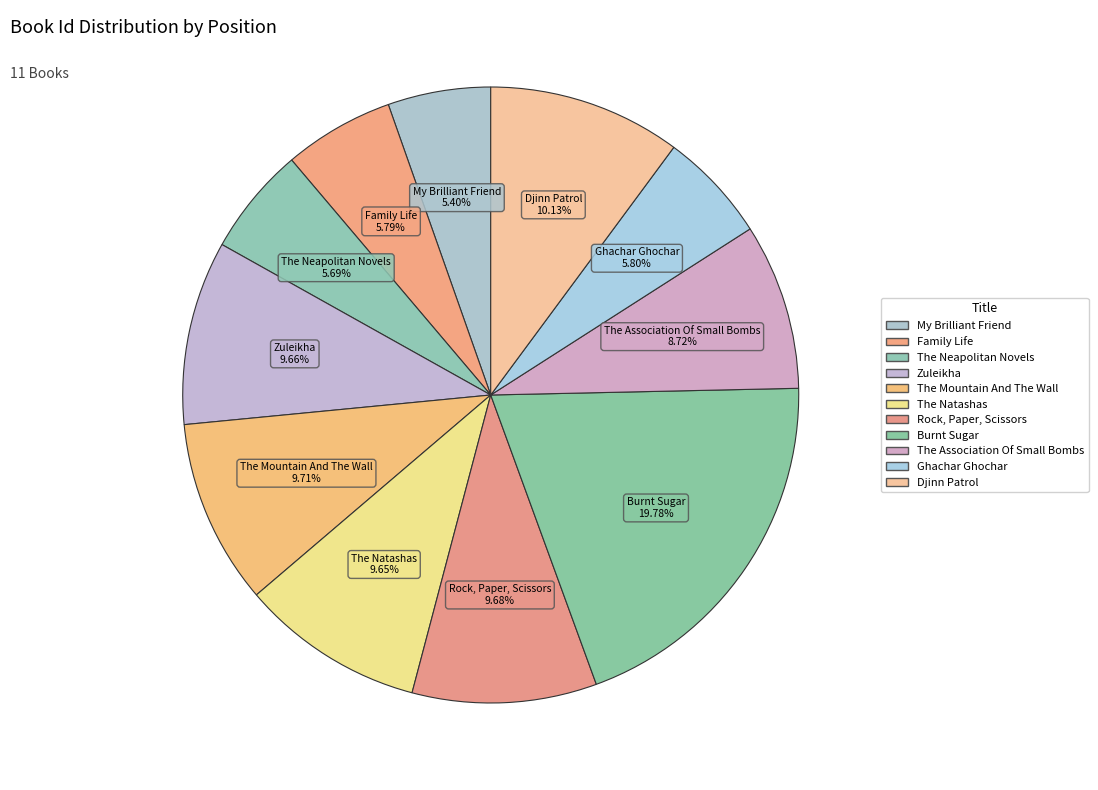

True or false: The Mountain And The Wall accounts for 15% of the total.

False